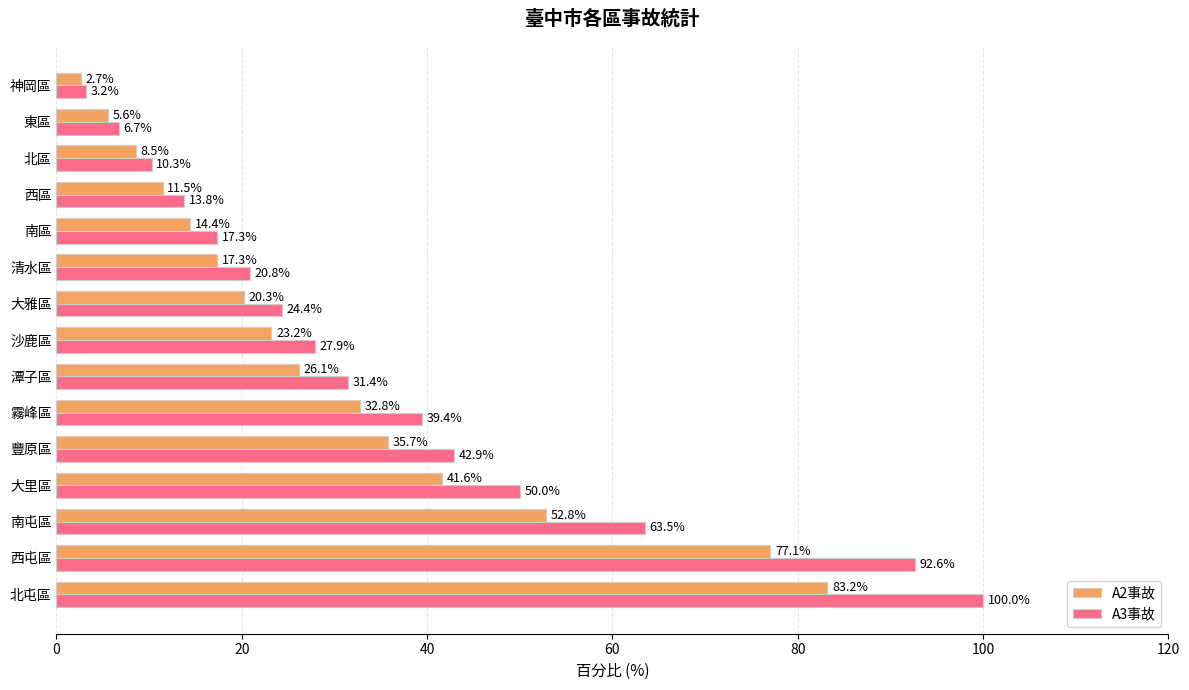

The A2事故 series shows 32.8 at 霧峰區. True or false?

True